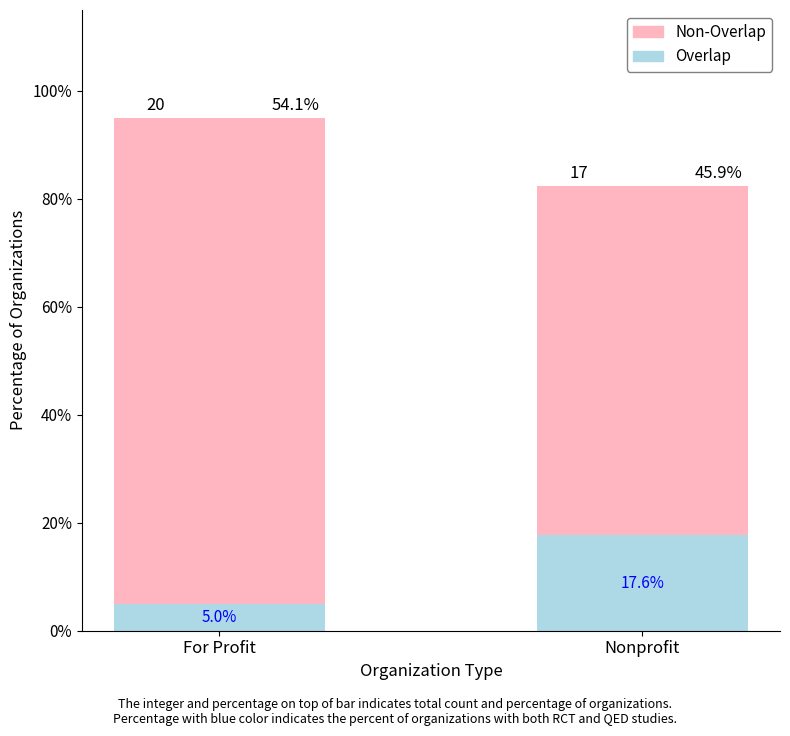

At Nonprofit, list the series in order from largest to smallest.

Non-Overlap, Overlap